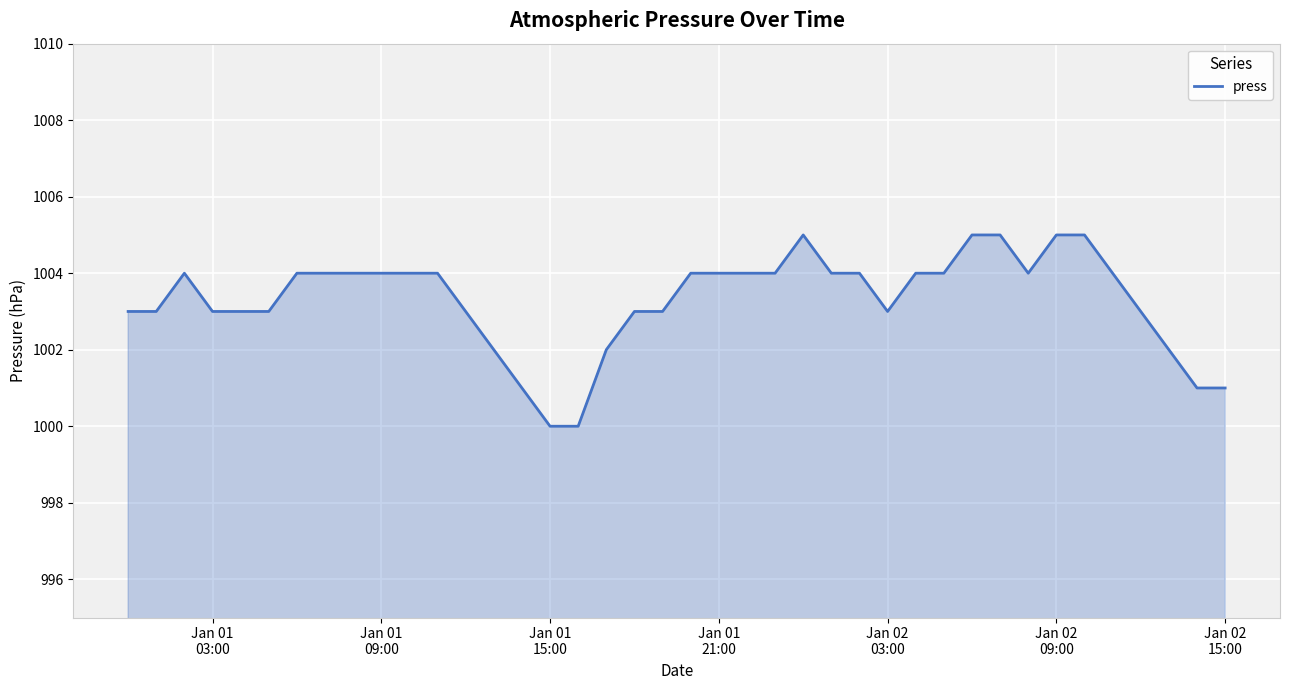

What is the difference between the maximum and minimum values?

5